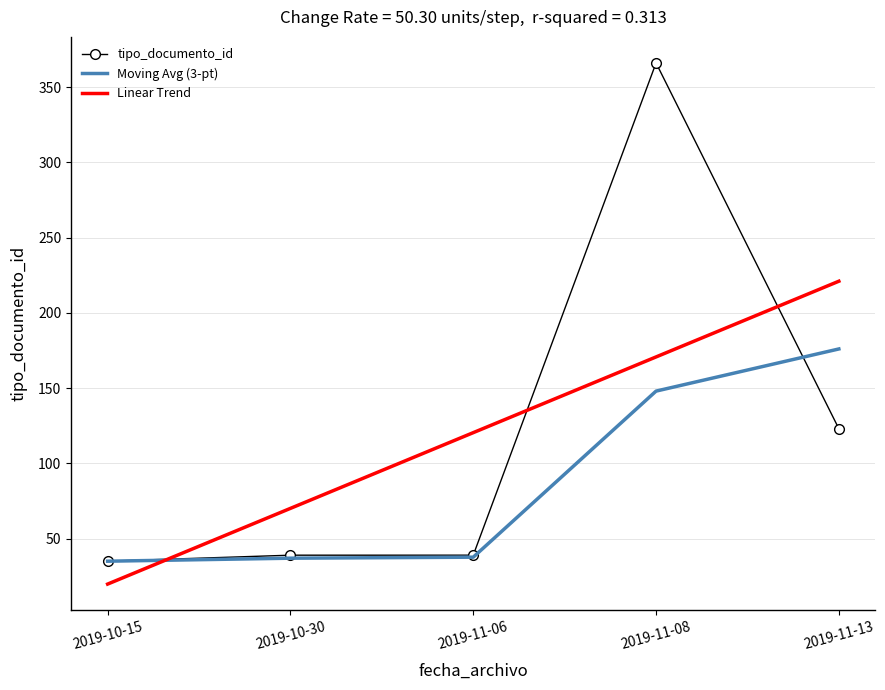

Is the value of tipo_documento_id at 2019-11-13 greater than the value of Moving Avg (3-pt) at 2019-11-13?

No